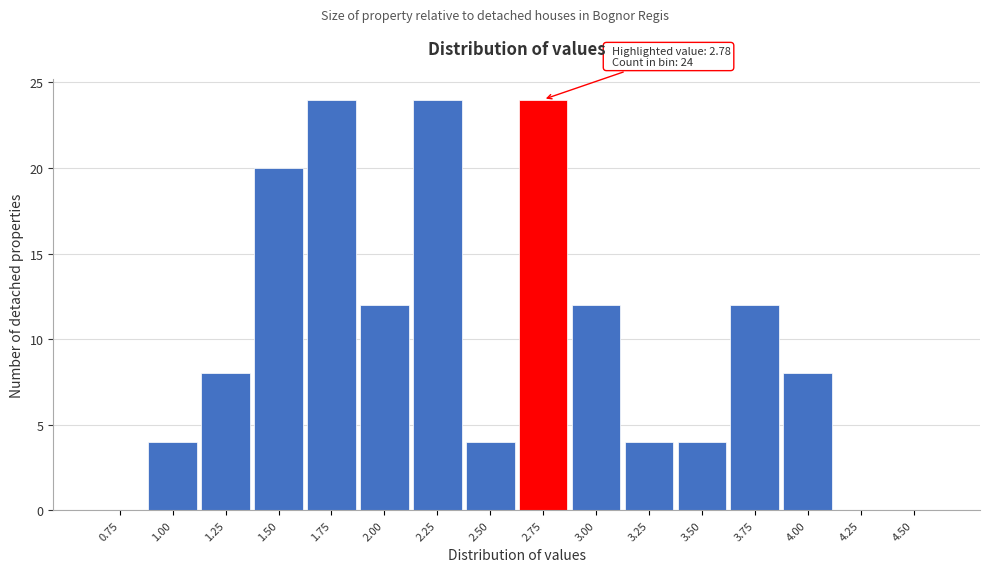

Reading left to right, transcribe all the data shown in this chart.

0.75=0	1.00=4	1.25=8	1.50=20	1.75=24	2.00=12	2.25=24	2.50=4	2.75=24	3.00=12	3.25=4	3.50=4	3.75=12	4.00=8	4.25=0	4.50=0